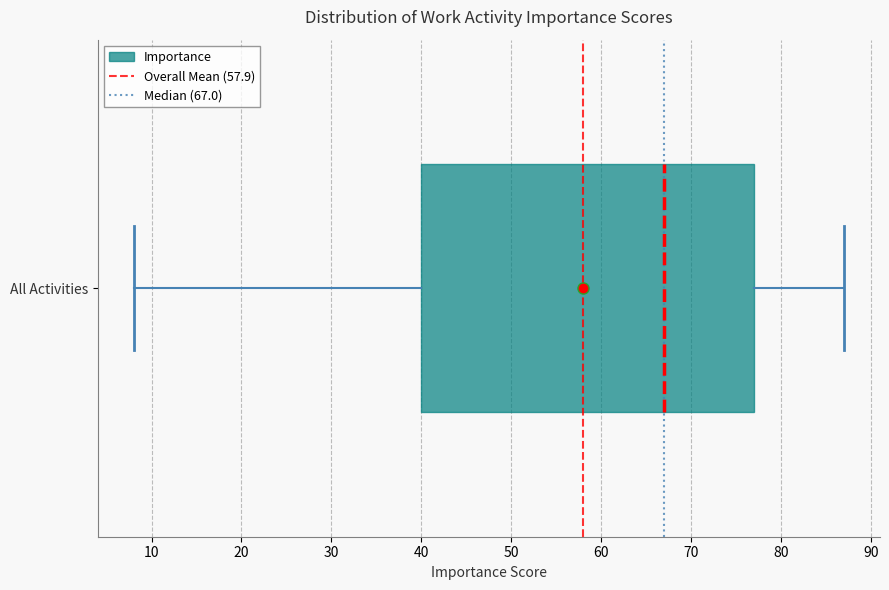

Where is the left edge of the box for All Activities on the x-axis? The values are not printed on the chart, so give them approximately, as read against the axis.

40